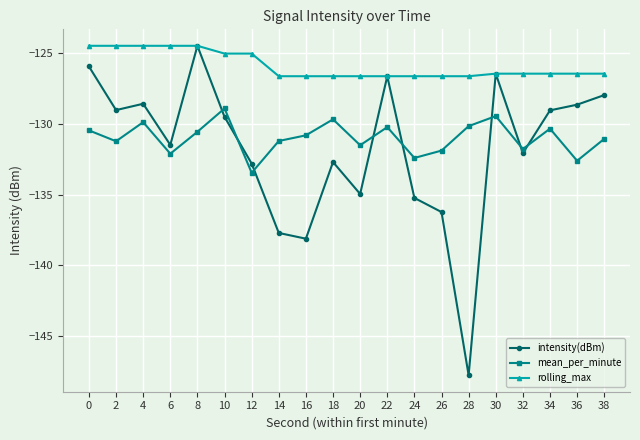

Which series has the widest spread of values?

intensity(dBm)